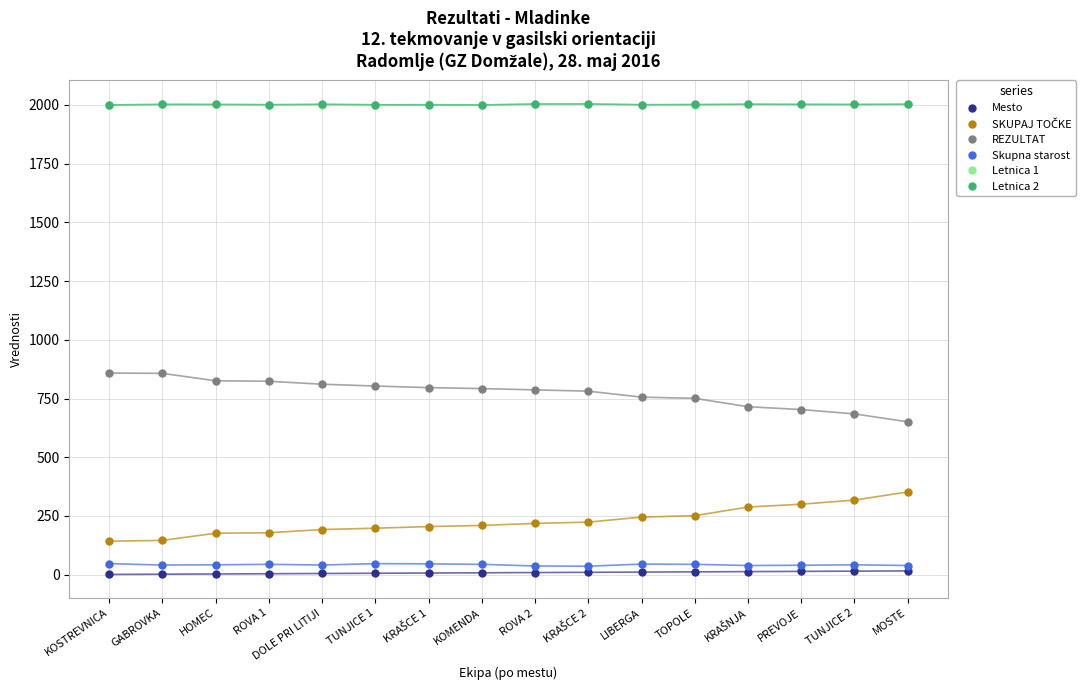

How many series are shown in this chart?

6